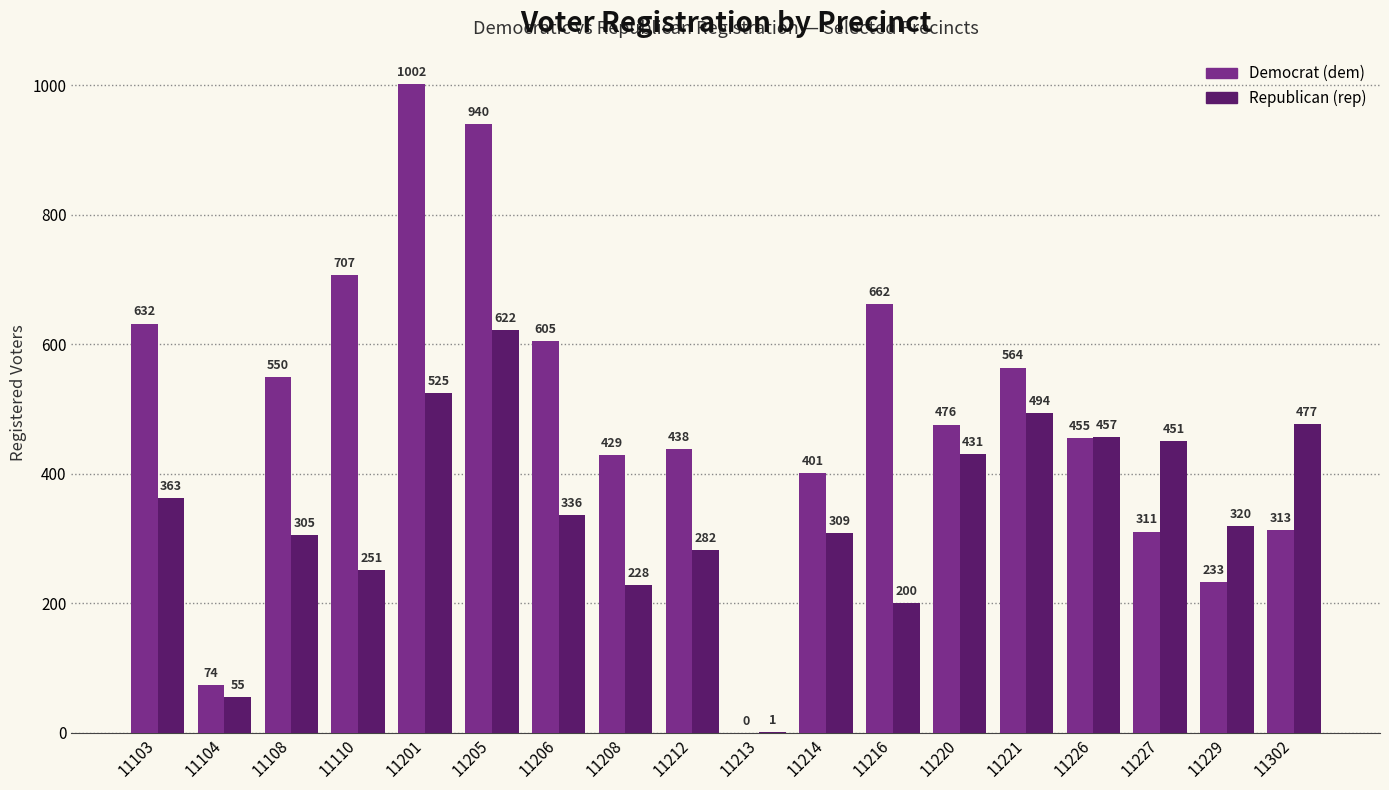

At which category does the chart reach its peak across all series?

11201